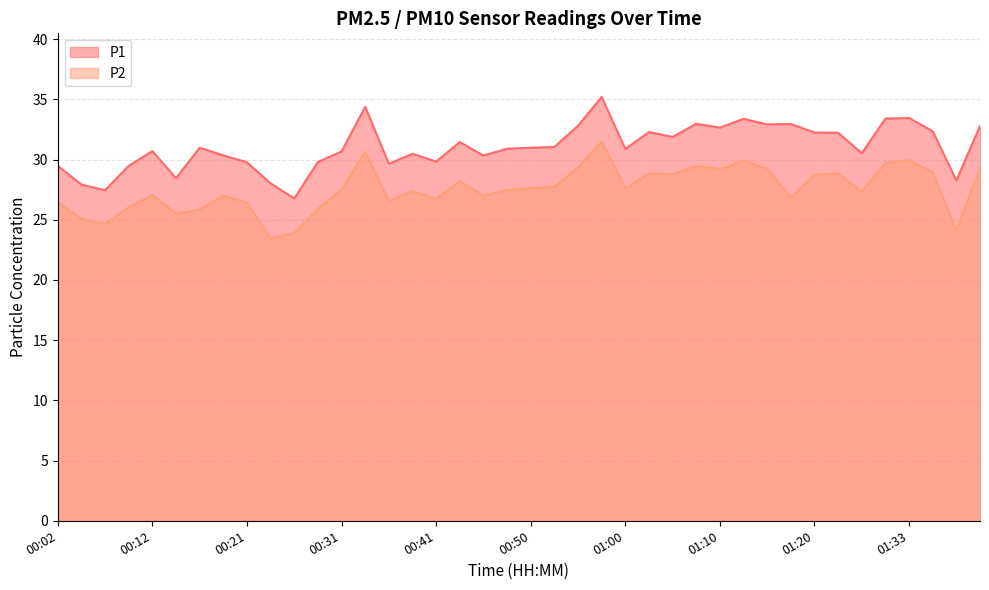

How many lines are shown in the chart?

2